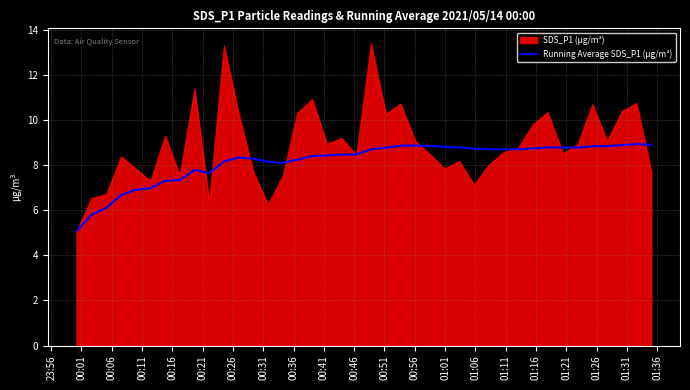

What is the lowest value of the Running Average SDS_P1 (µg/m³) series?

5.1